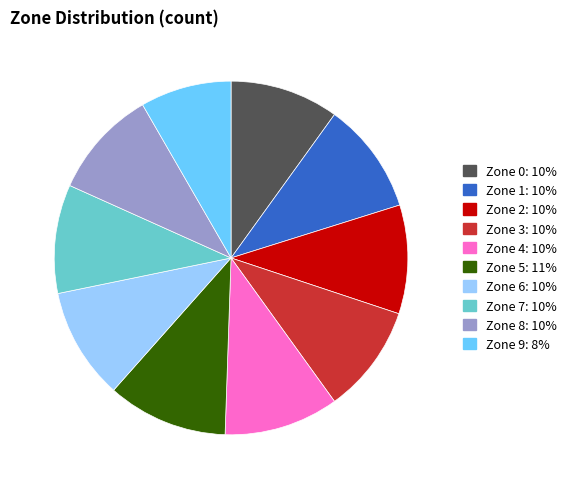

Approximately how many times larger is the value at Zone 2 compared to Zone 4?

0.9